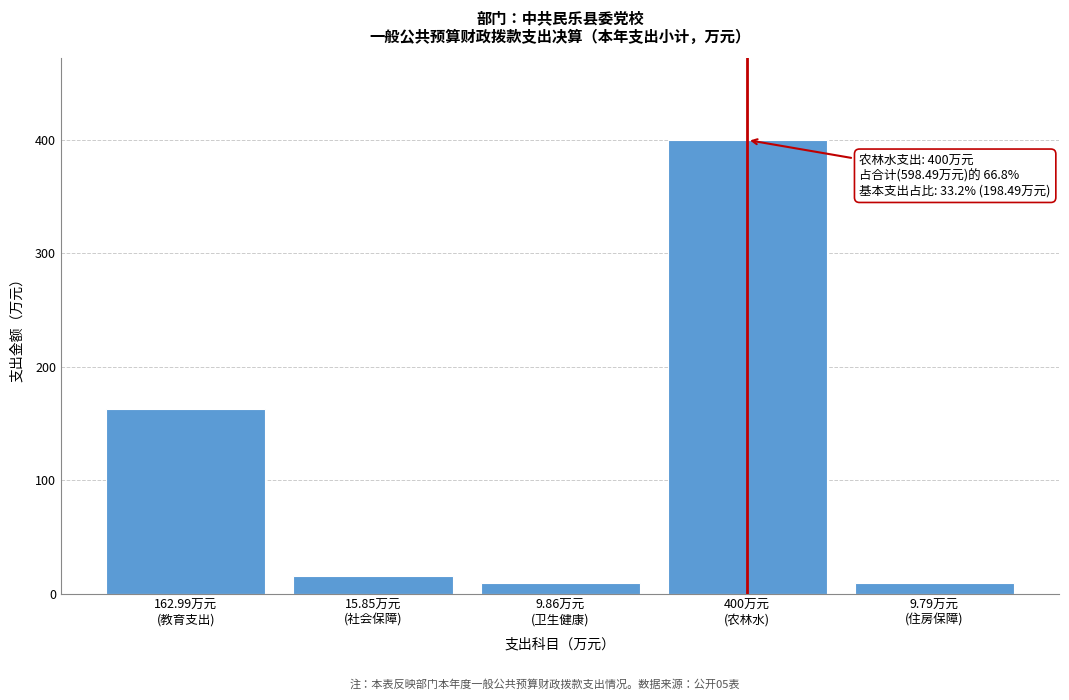

What is the greatest value displayed?

400.0